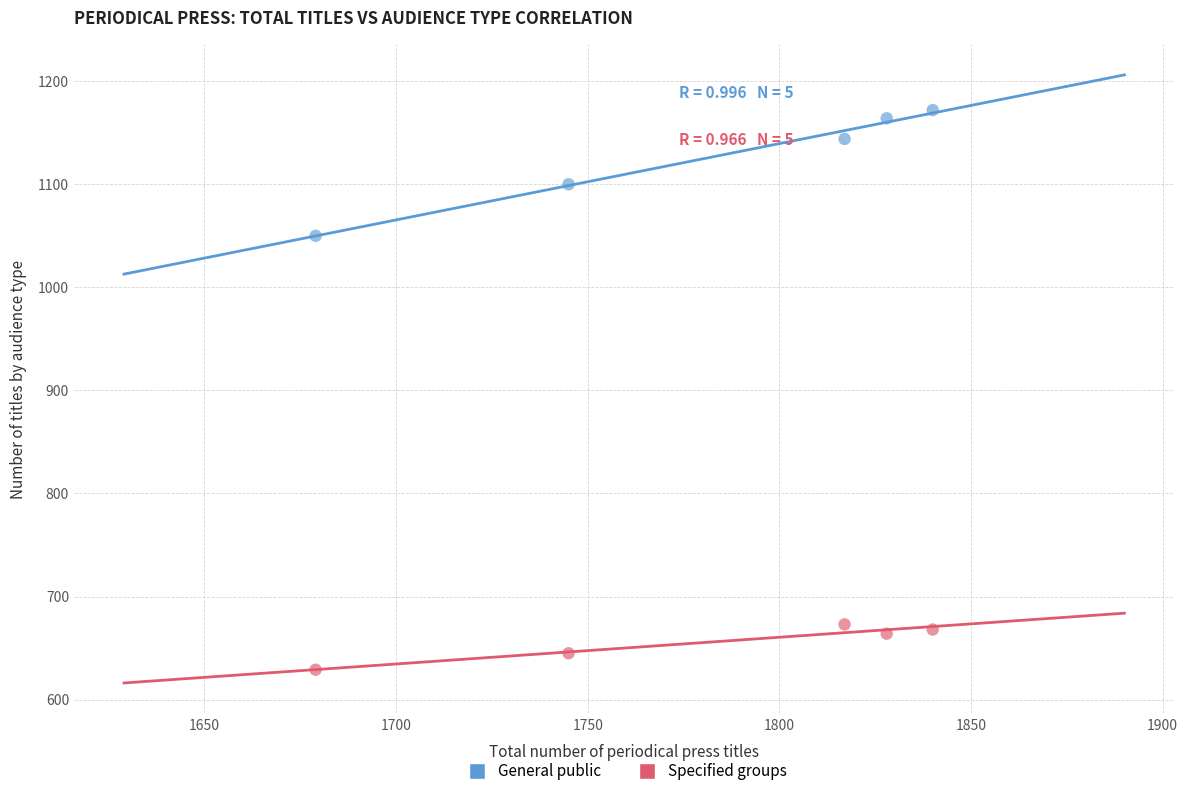

What are all the series names shown in the legend?

General public, Specified groups